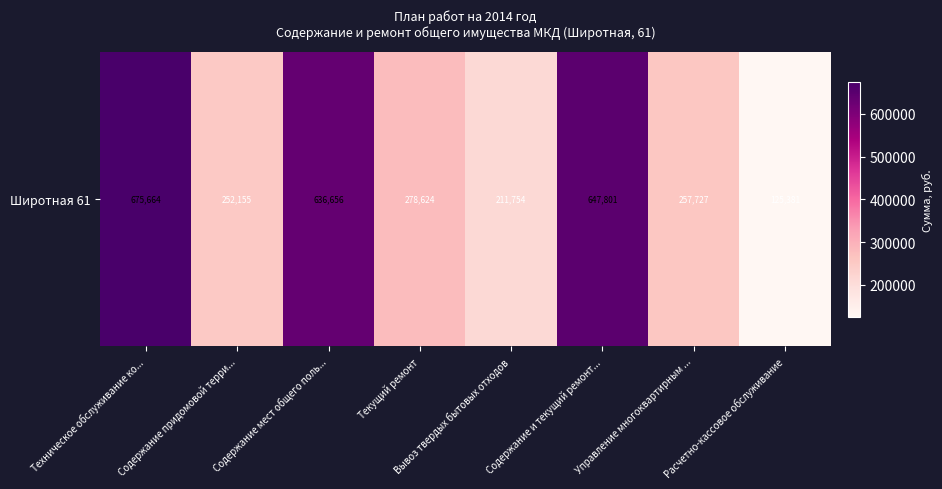

Read the value at Расчетно-кассовое обслуживание.

125380.9